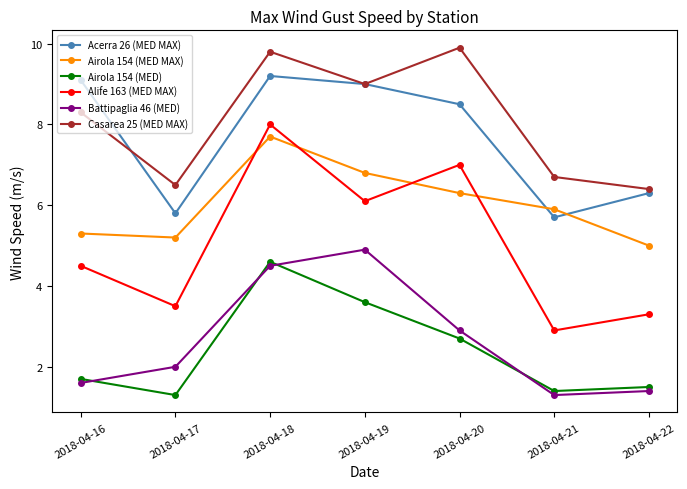

At which category is the sum across all series the highest?

2018-04-18